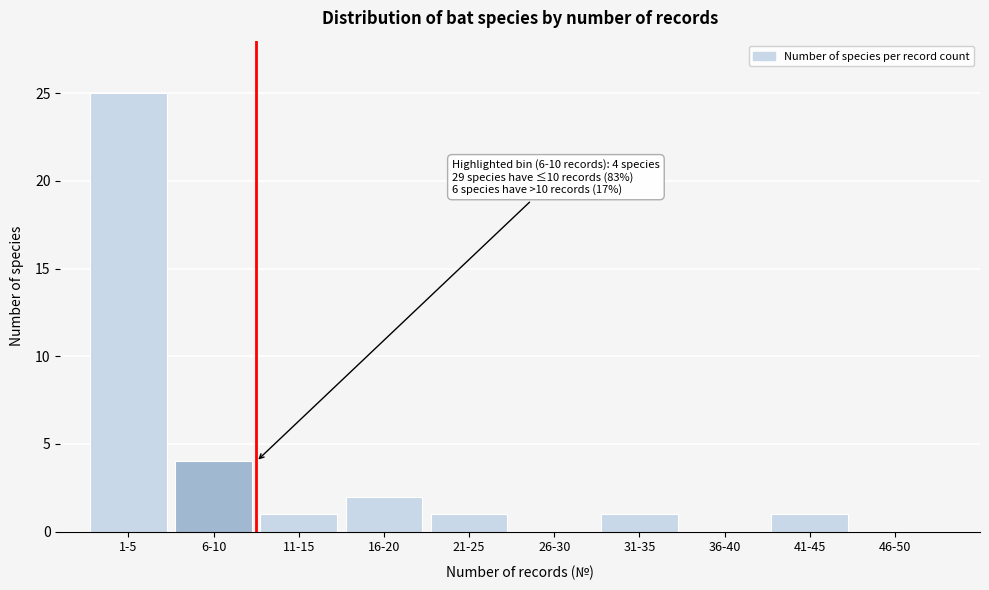

Reading left to right, list all the values displayed in this chart.

1-5=25	6-10=4	11-15=1	16-20=2	21-25=1	26-30=0	31-35=1	36-40=0	41-45=1	46-50=0